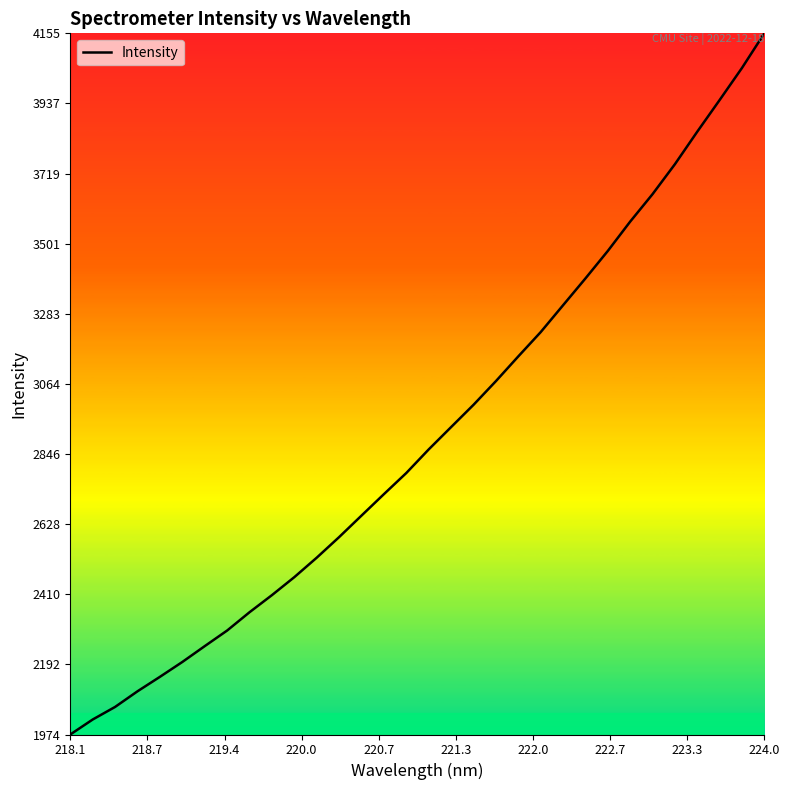

What is the greatest value displayed?

4154.8